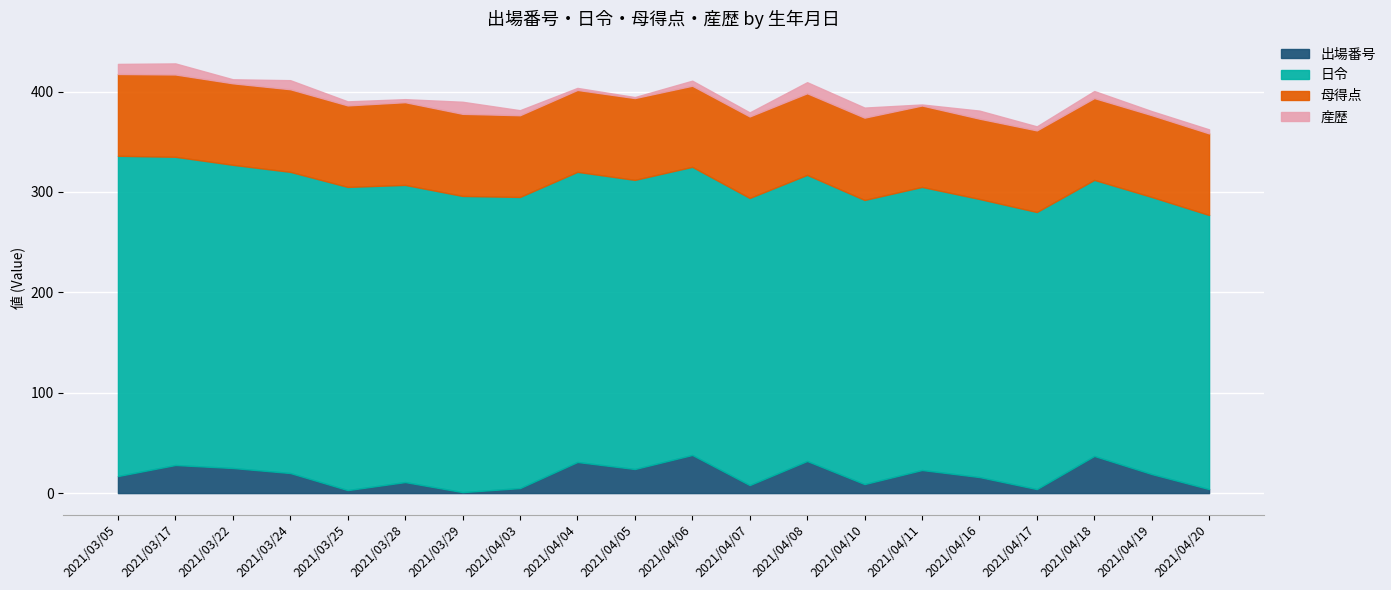

Reading left to right, transcribe all the data shown in this chart.

出場番号: 17.0	28.0	25.0	20.0	3.0	11.0	1.0	5.0	31.0	24.0	38.0	8.0	32.0	9.0	23.0	16.0	4.0	37.0	19.0	4.0
日令: 319.0	307.0	302.0	300.0	302.0	296.0	295.0	290.0	289.0	288.0	287.0	286.0	285.0	283.0	282.0	277.0	276.0	275.0	276.0	273.0
母得点: 81.5	82.0	81.2	82.3	81.2	82.4	81.8	81.4	81.6	81.5	80.8	81.2	81.3	82.0	81.1	80.0	81.3	81.5	81.5	81.3
産歴: 10.0	11.0	4.0	9.0	4.0	3.0	12.0	5.0	2.0	1.0	5.0	4.0	11.0	10.0	1.0	8.0	4.0	7.0	4.0	4.0